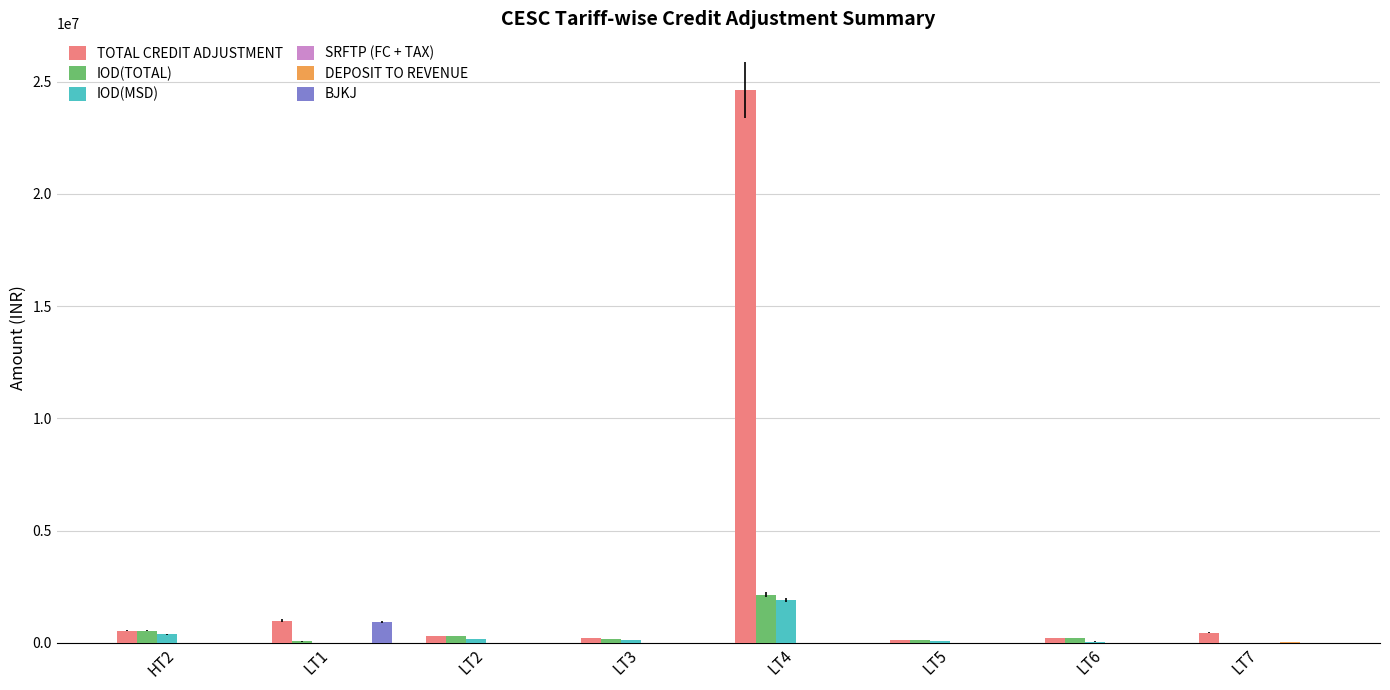

What is the greatest value displayed?

24632004.6